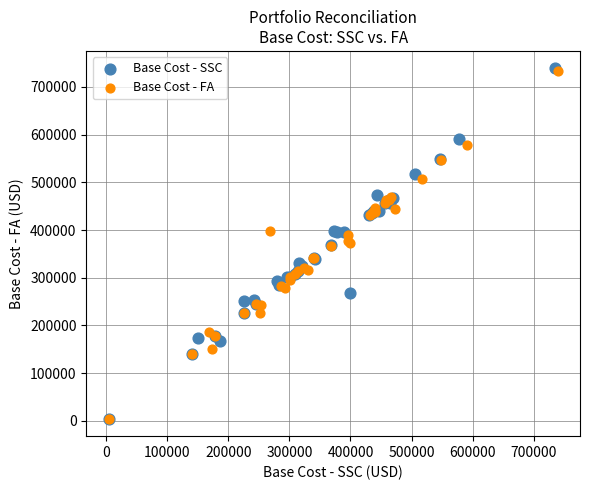

Which series has the widest spread of Y values?

Base Cost - SSC